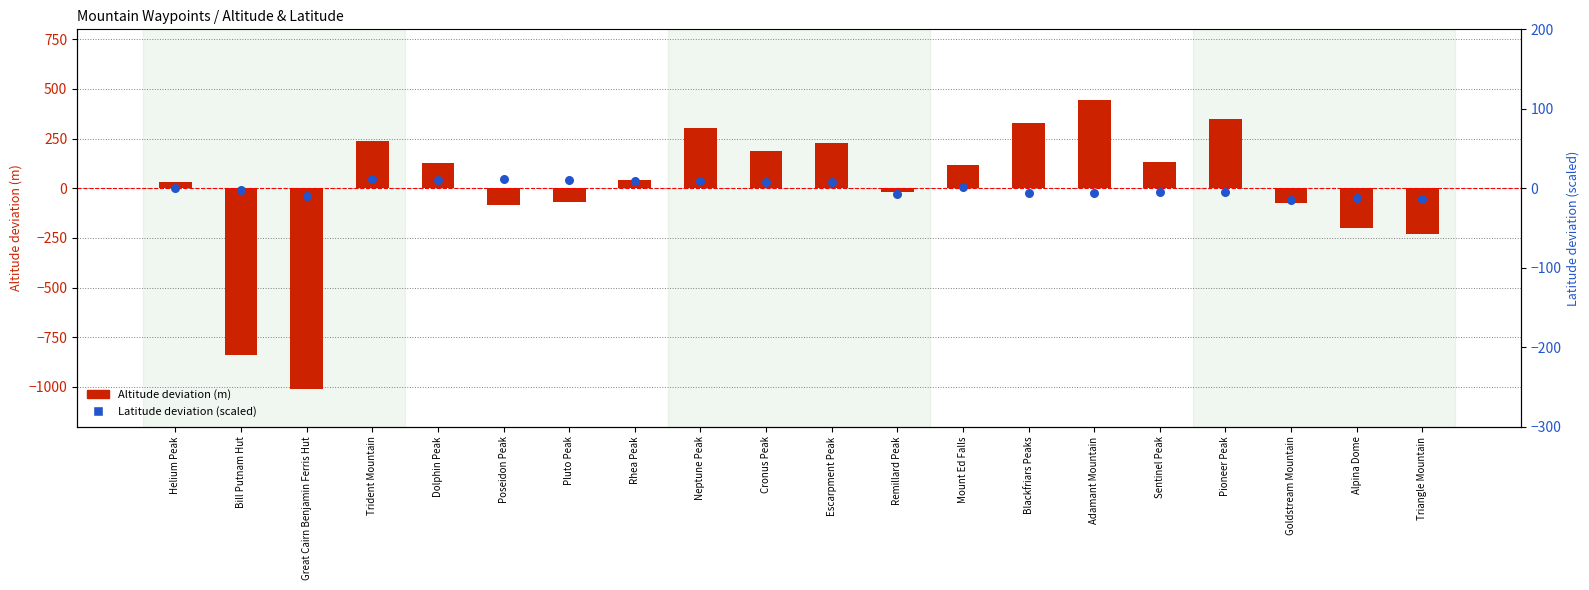

What is the total value across all series at Trident Mountain?

248.9